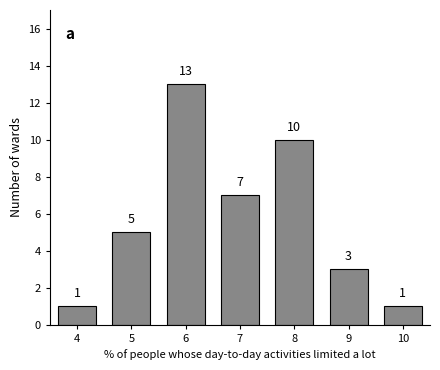

Reading left to right, list all the values displayed in this chart.

1	5	13	7	10	3	1